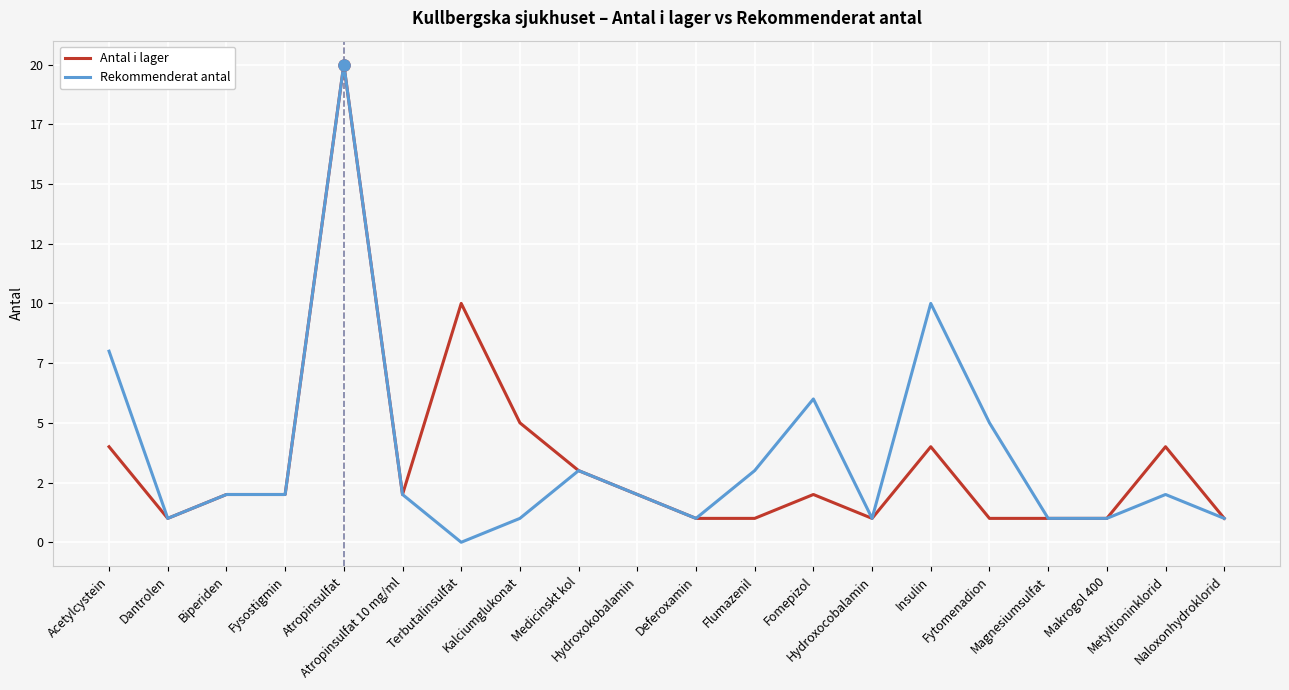

Reading left to right, what are all the values shown in this chart?

Antal i lager: 4	1	2	2	20	2	10	5	3	2	1	1	2	1	4	1	1	1	4	1
Rekommenderat antal: 8	1	2	2	20	2	0	1	3	2	1	3	6	1	10	5	1	1	2	1